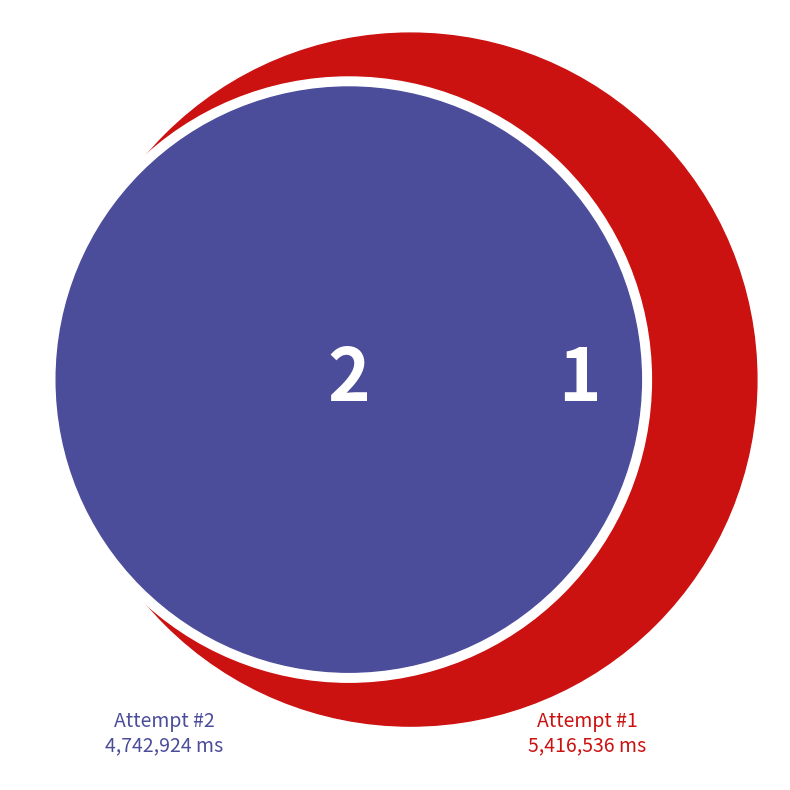

To the nearest percent, what portion does 1 represent?

53%